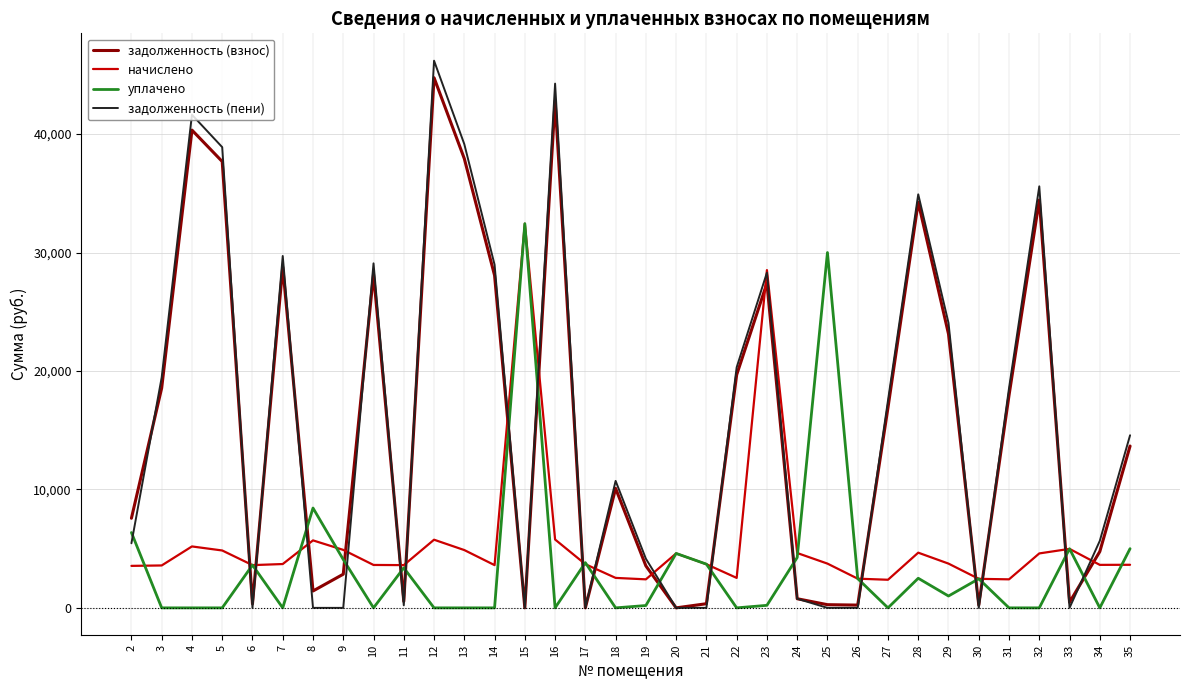

True or false: задолженность (пени) and уплачено intersect in this chart.

True